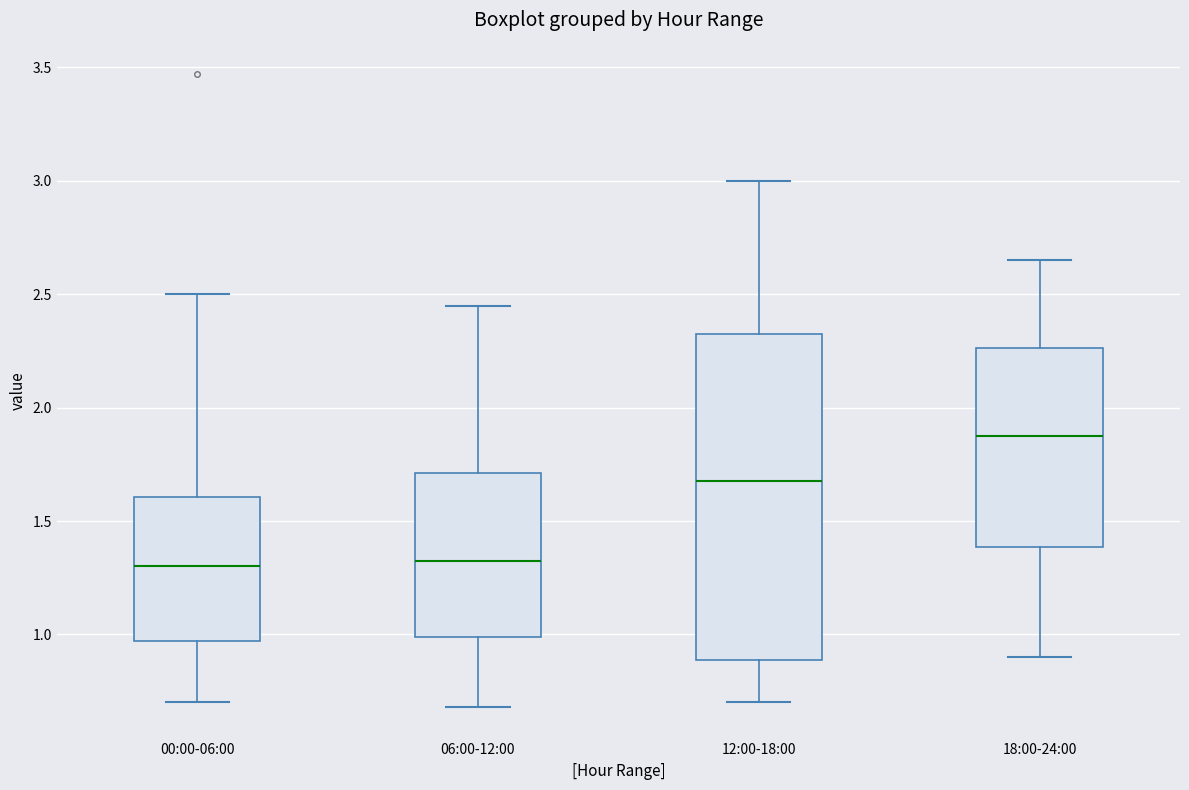

Which box is the tallest, from its lower edge to its upper edge?

12:00-18:00